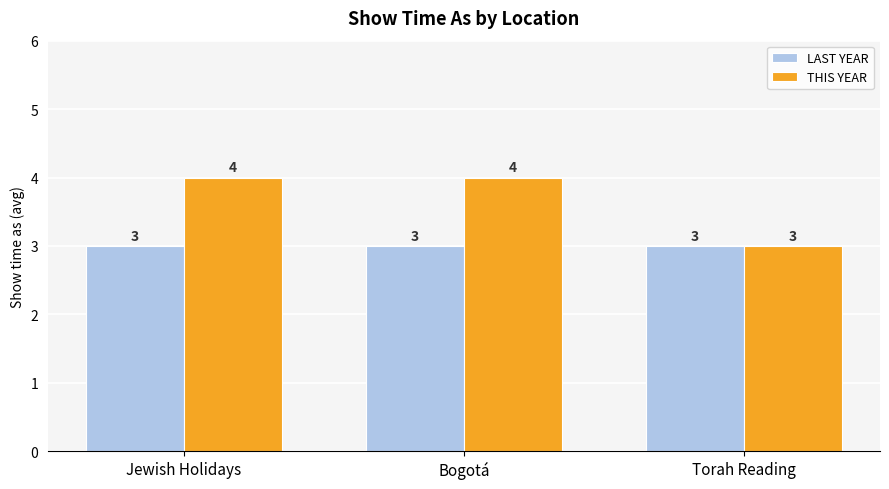

Count the THIS YEAR values in the range 3 to 4.

3